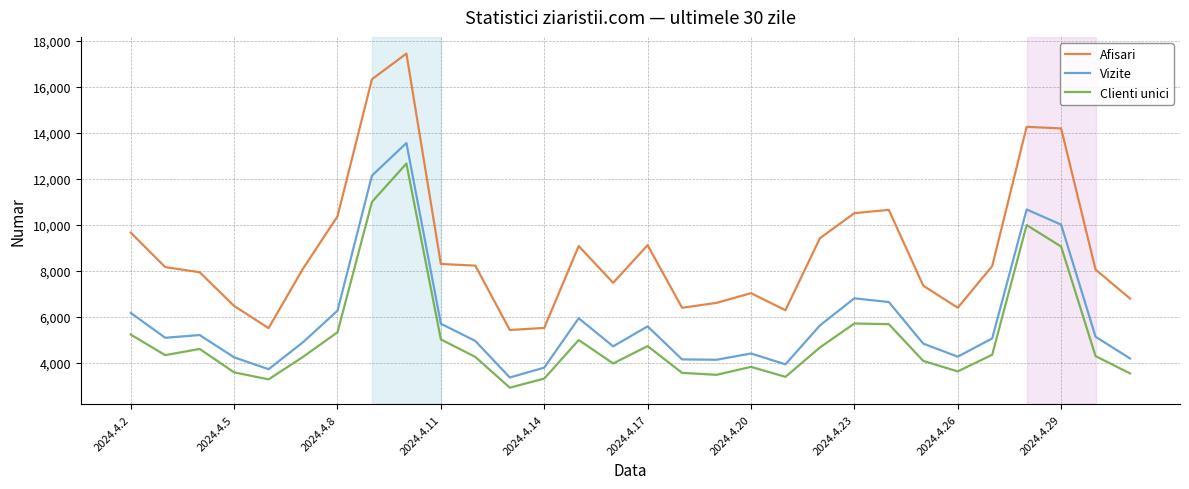

True or false: Clienti unici and Vizite cross at least once.

False